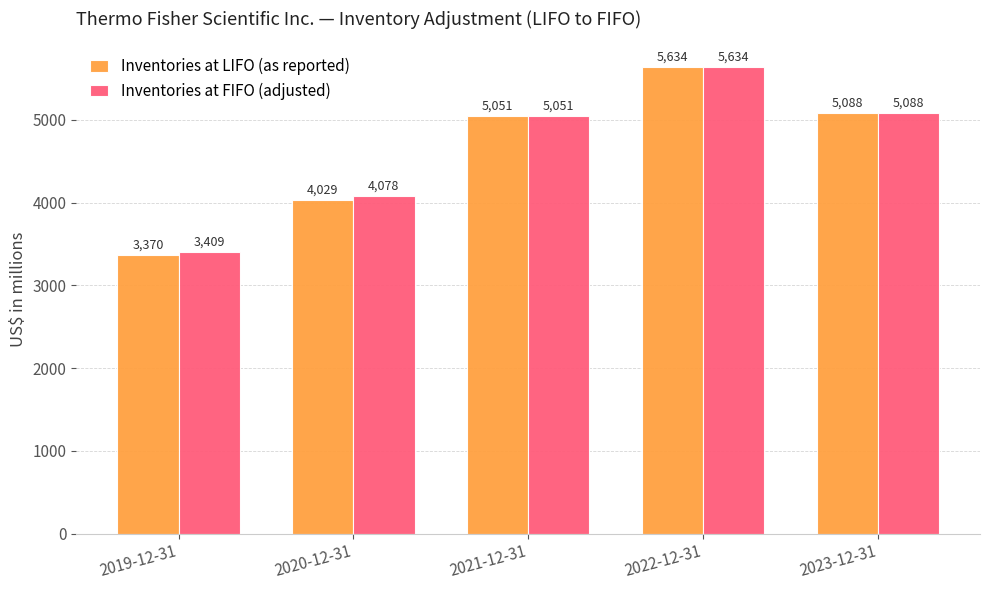

Is the value of Inventories at LIFO (as reported) at 2020-12-31 greater than the value of Inventories at FIFO (adjusted) at 2022-12-31?

No